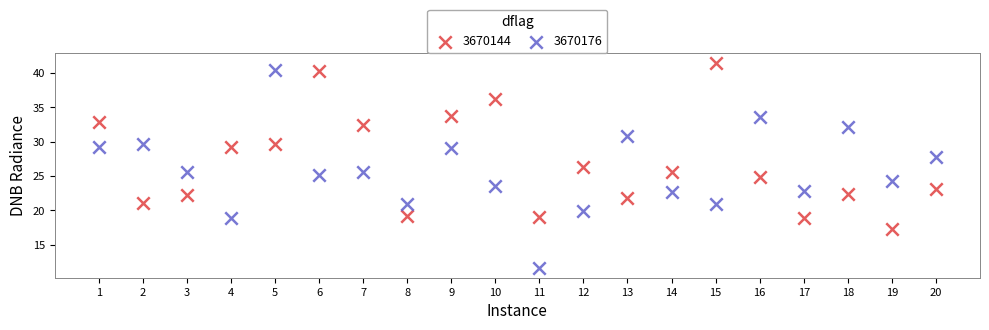

Which series reaches the minimum Y coordinate?

3670176